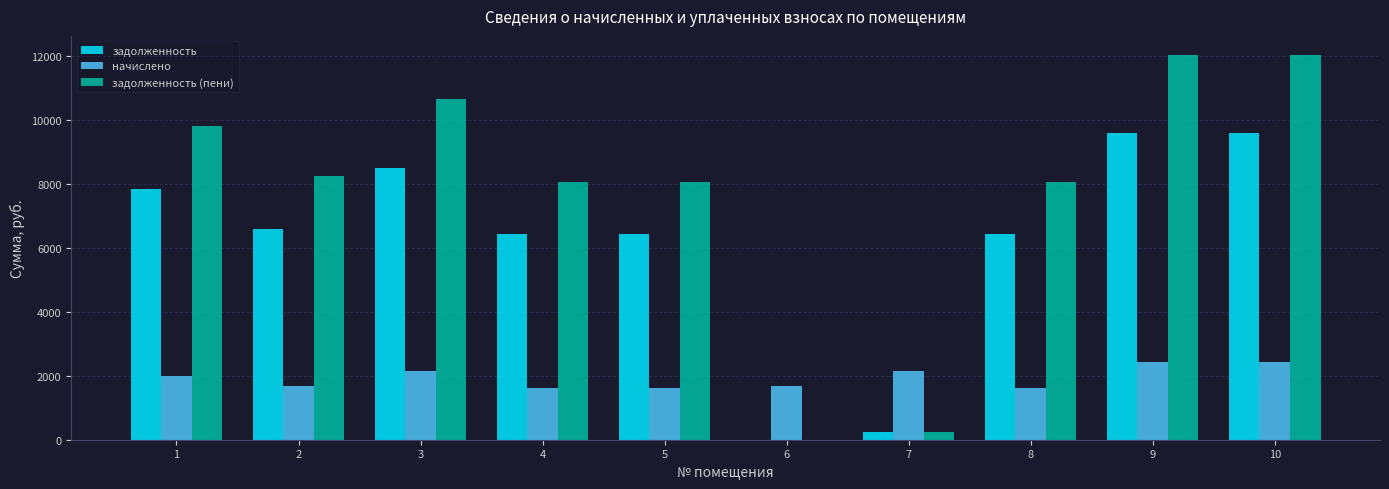

What is the sum of the начислено values at 3 and 9?

4583.0